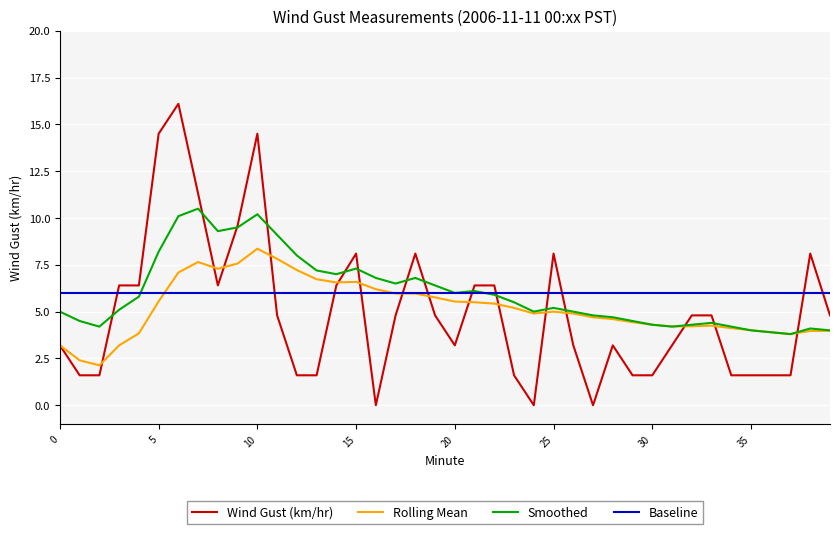

Which series has the widest spread of values?

Wind Gust (km/hr)